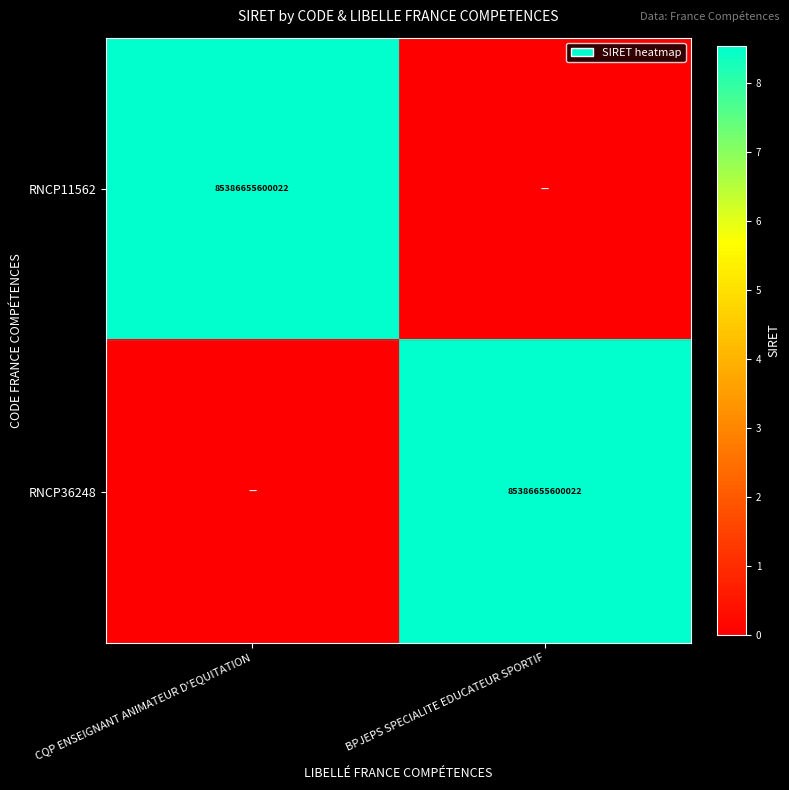

What is the total value across all series at CQP ENSEIGNANT ANIMATEUR D'EQUITATION?

85386655600022